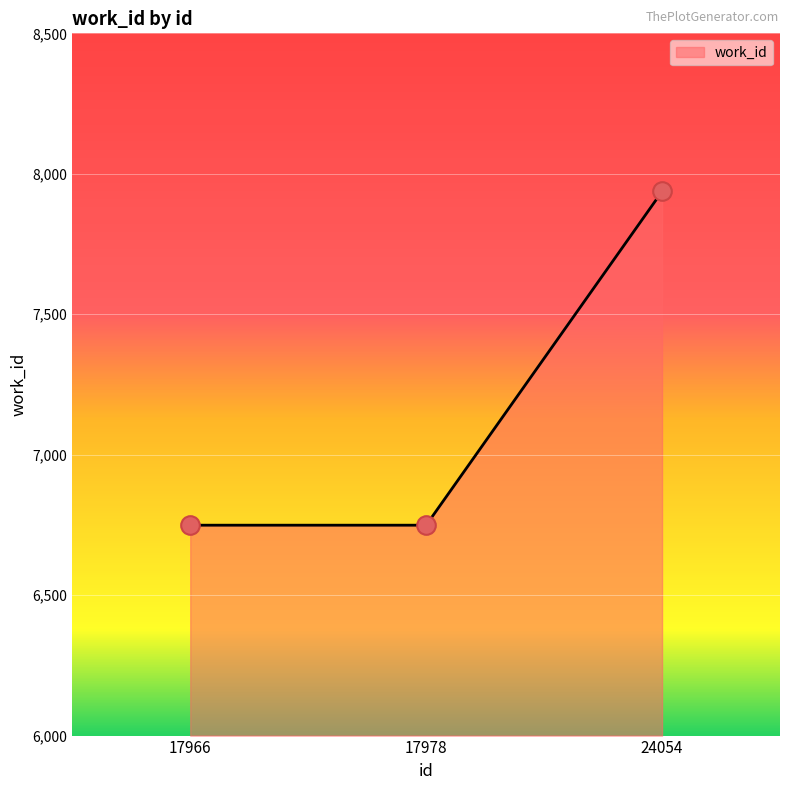

Between 17966 and 24054, which is larger?

24054